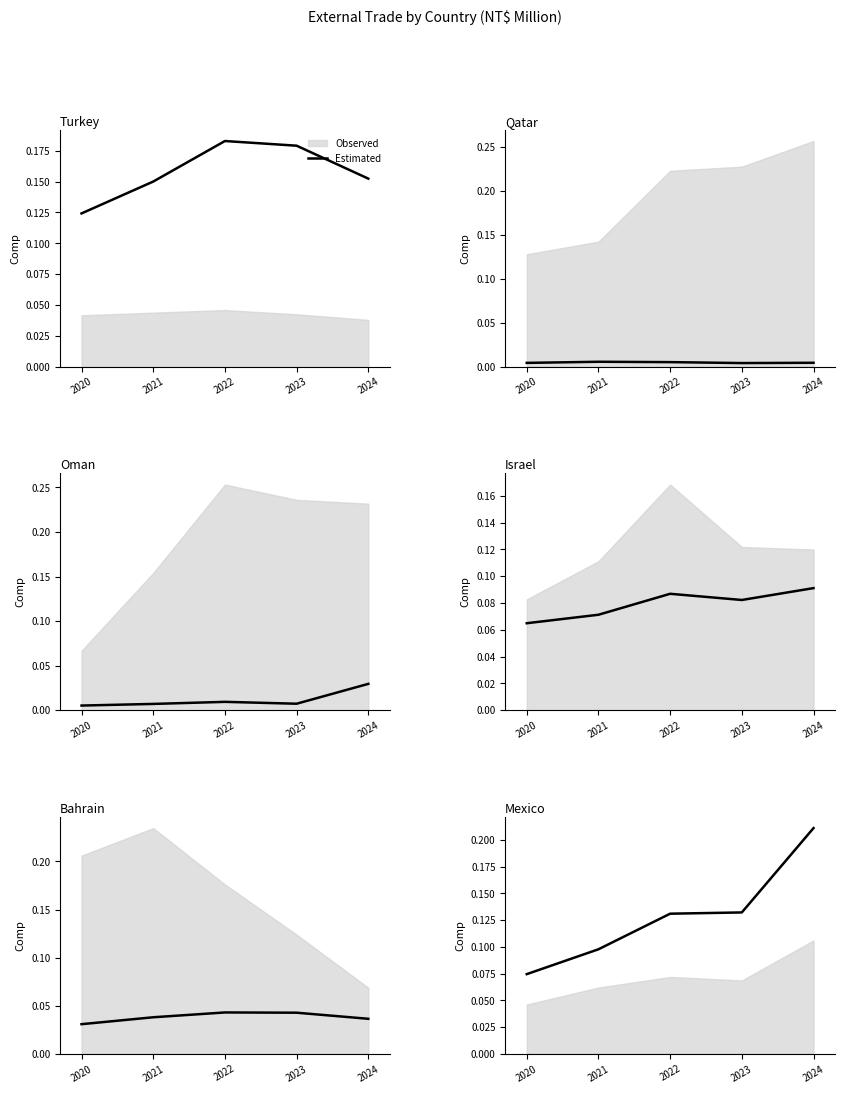

Reading right to left, extract all data points from this chart.

0.2	0.1	0.1	0.1	0.1